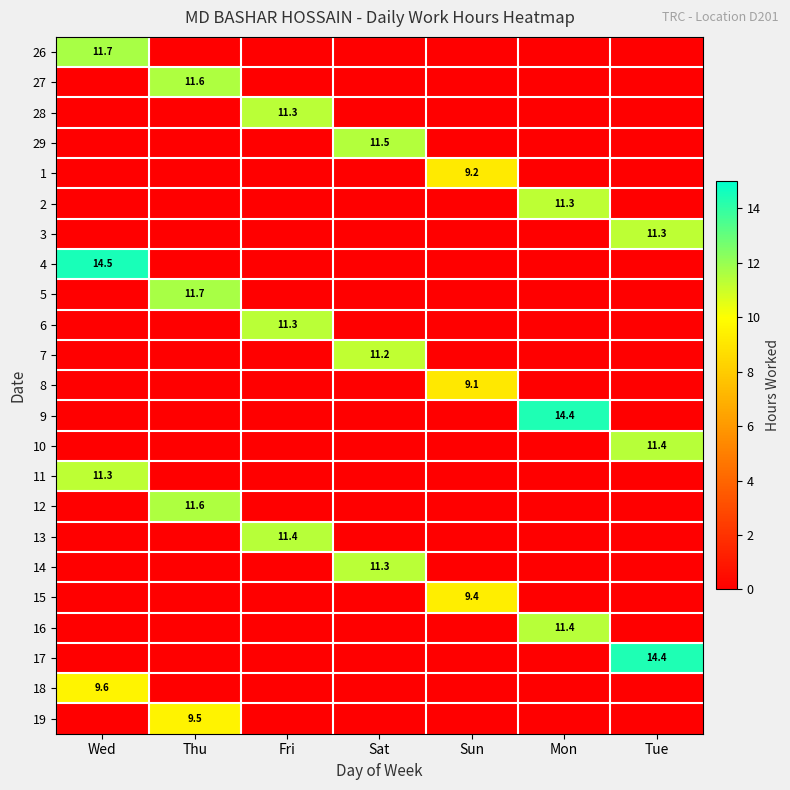

Which has a higher value, Wed or Fri?

Wed